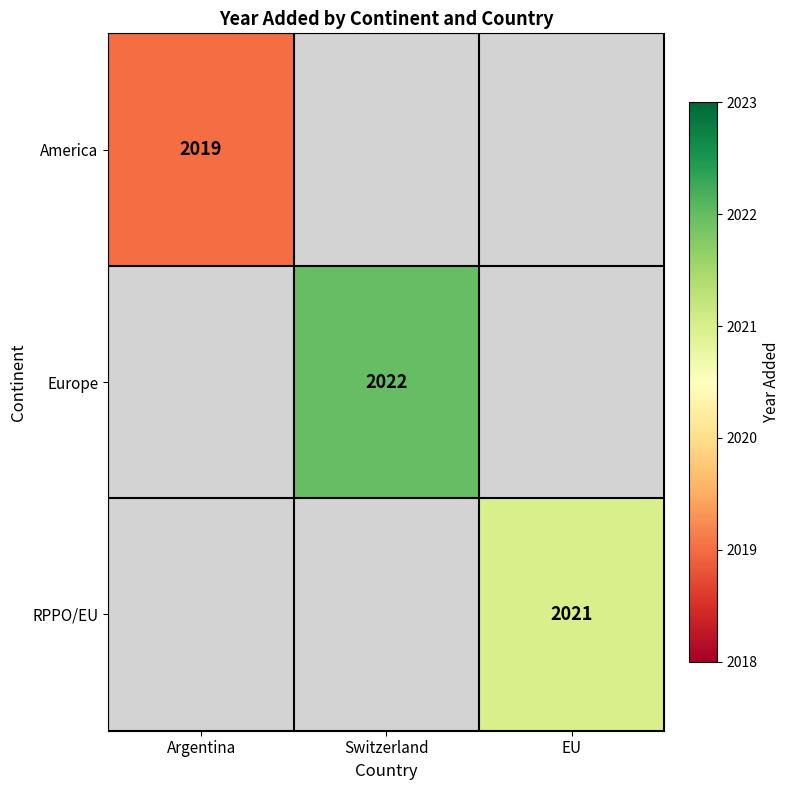

The value of America at Argentina is 1098. True or false?

False